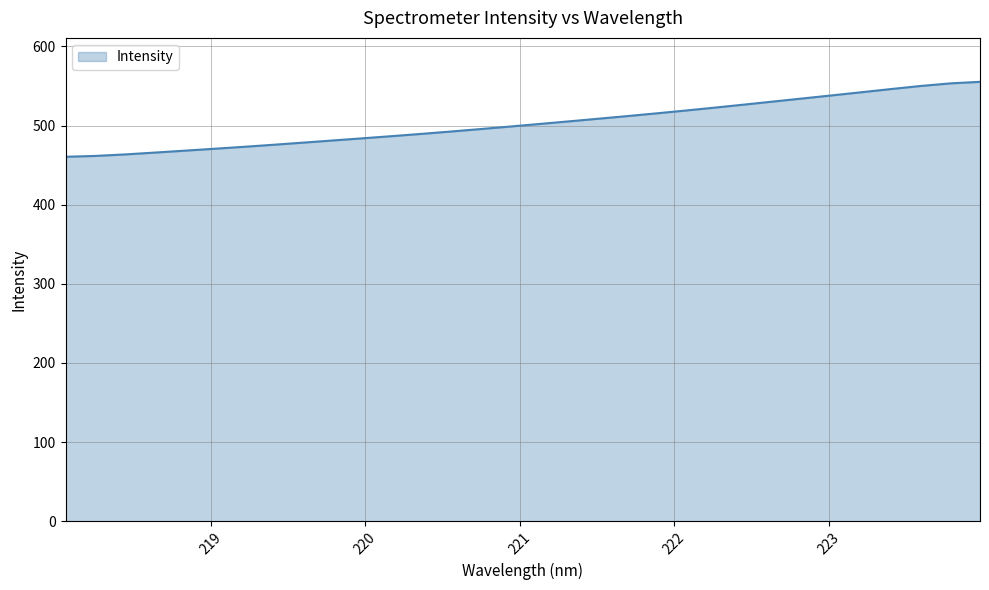

What is the greatest value displayed?

555.2